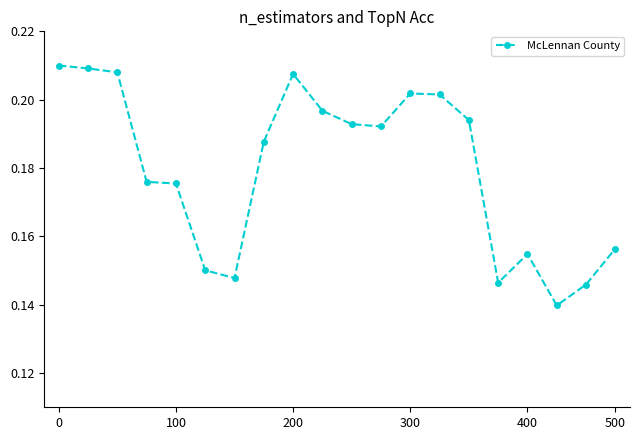

Count the values in the range 0 to 1.

20